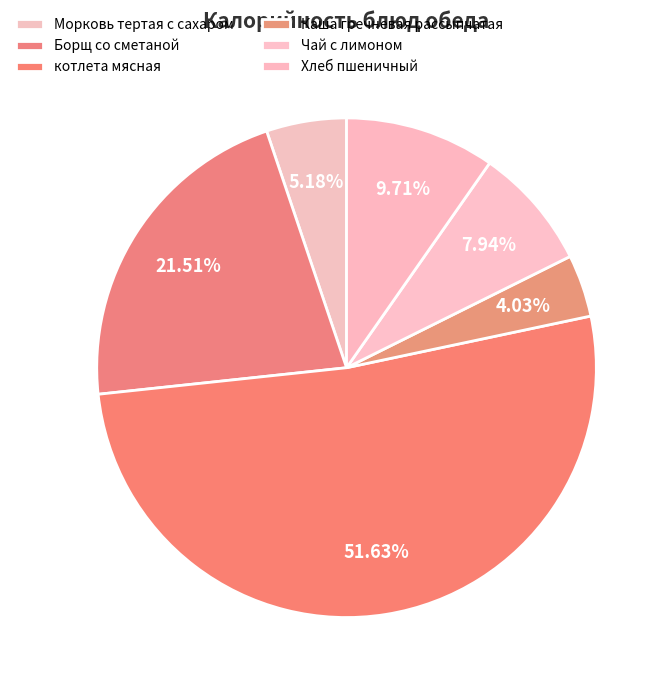

Rank the categories by value from lowest to highest.

Каша гречневая рассыпчатая, Морковь тертая с сахаром, Чай с лимоном, Хлеб пшеничный, Борщ со сметаной, котлета мясная